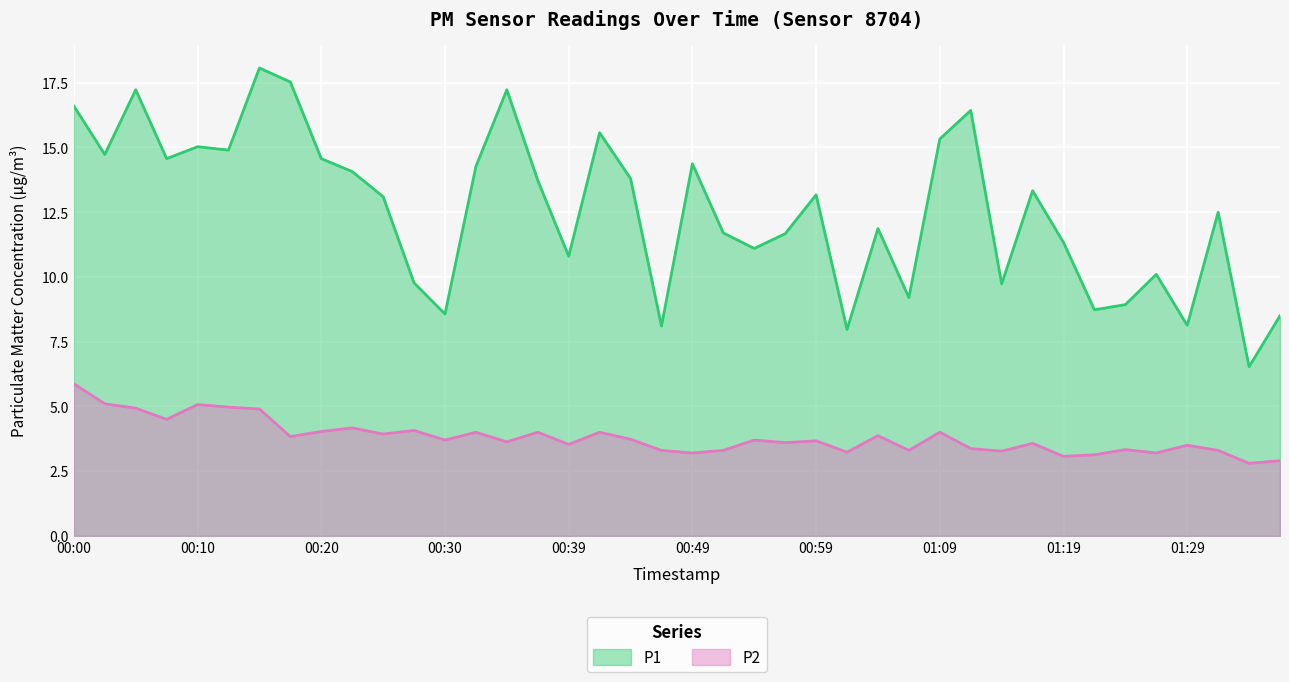

True or false: P1 and P2 intersect in this chart.

False